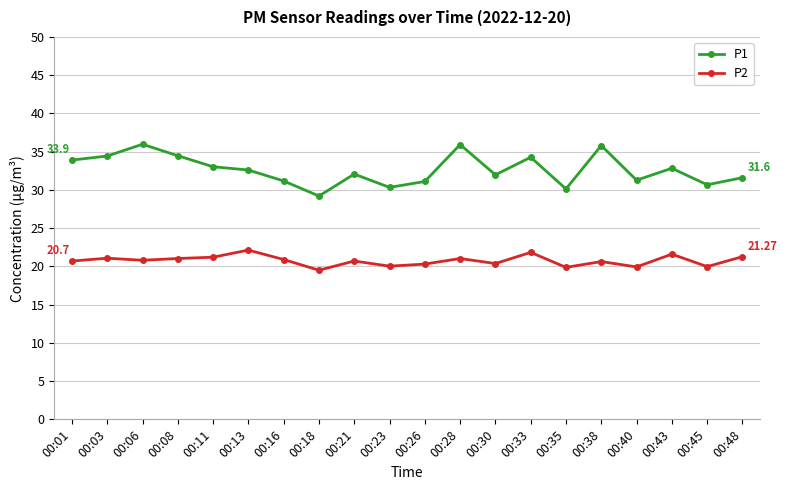

What are all the series names shown in the legend?

P1, P2